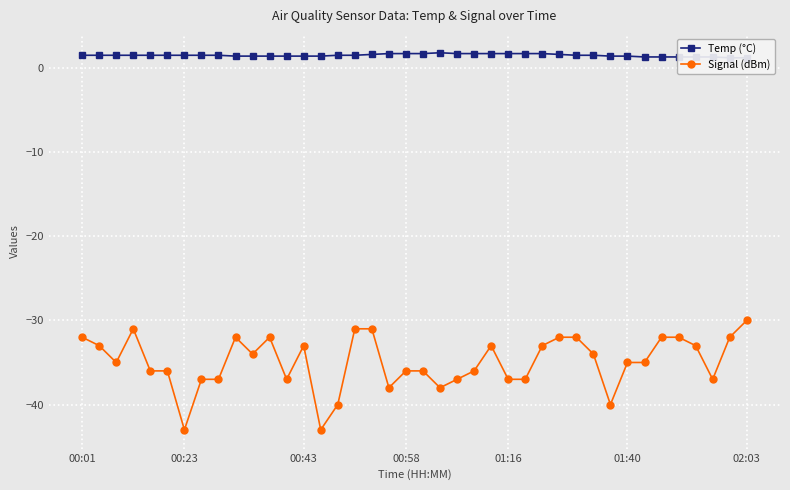

Which category has the highest value in the Signal (dBm) series?

02:03